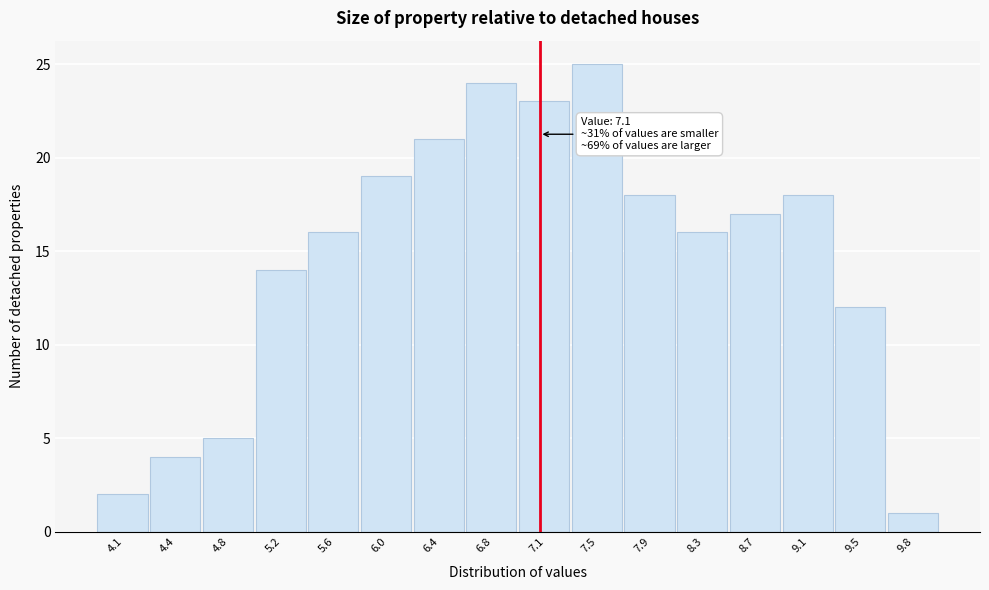

Over which range of the x-axis is the bar tallest?

7.335 to 7.720